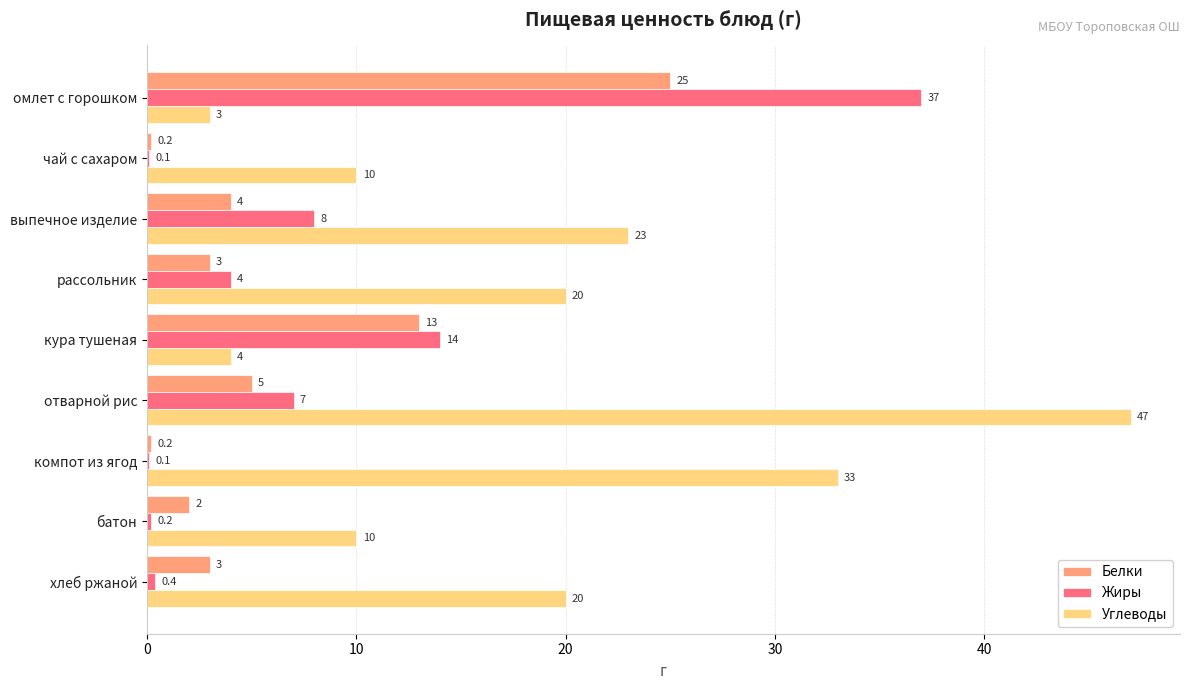

At which category is the sum across all series the highest?

омлет с горошком